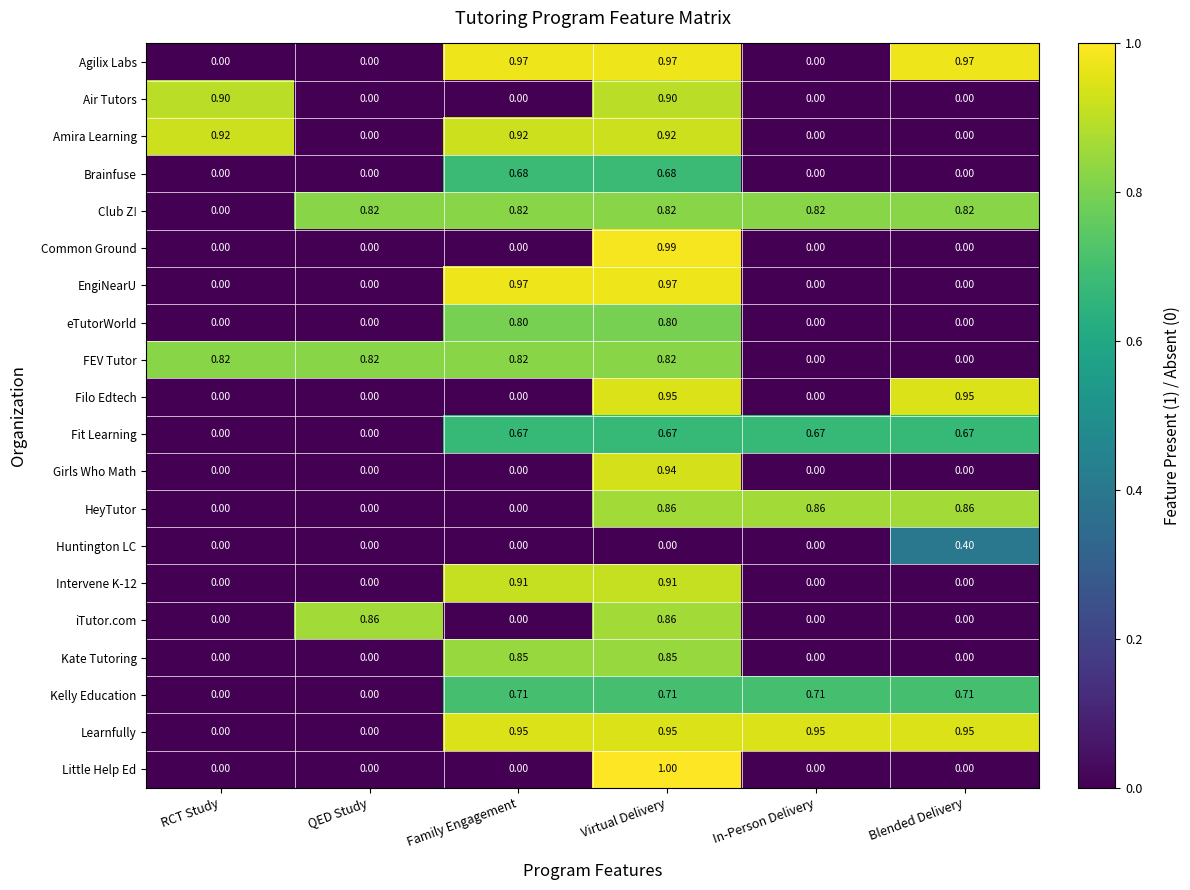

Which series has the largest total across all categories?

Club Z!